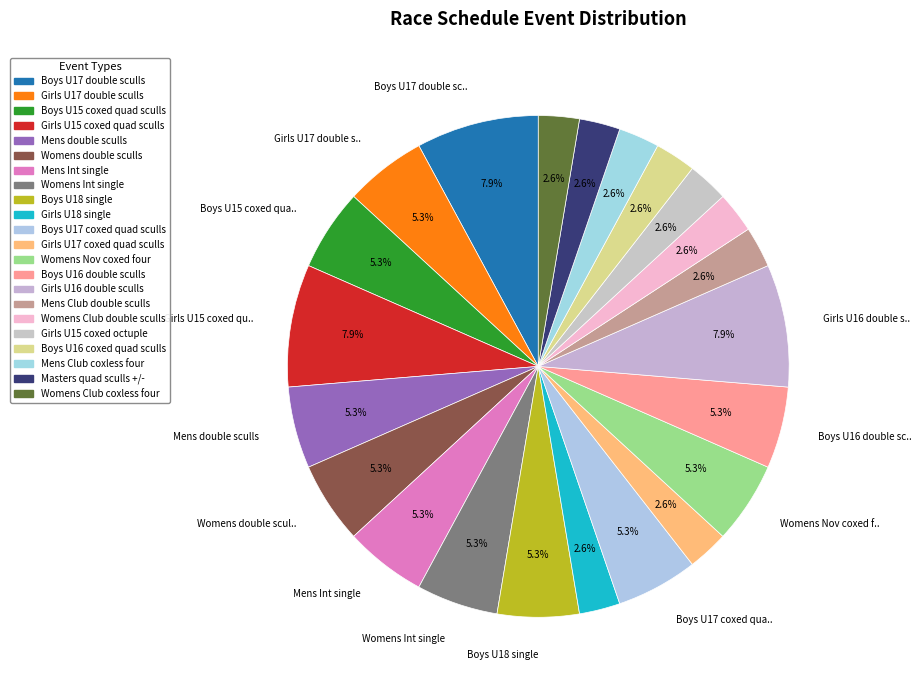

How many segments does this pie chart have?

22